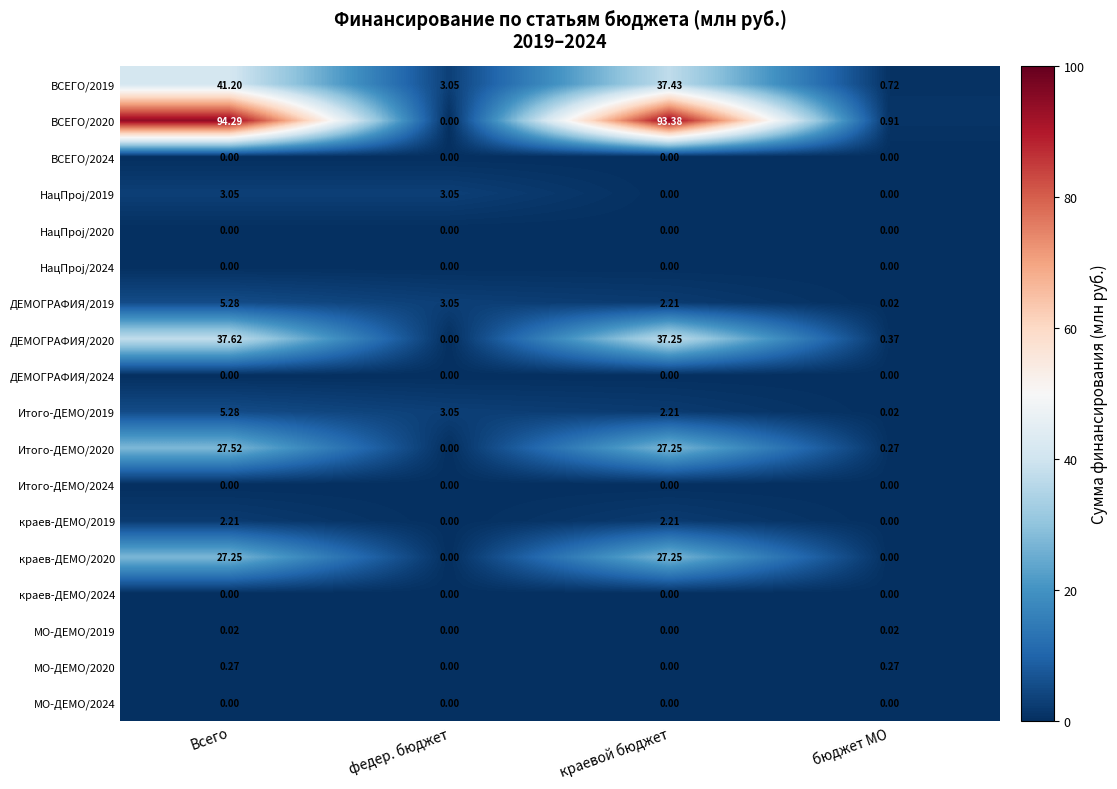

What is the greatest value displayed?

94.3